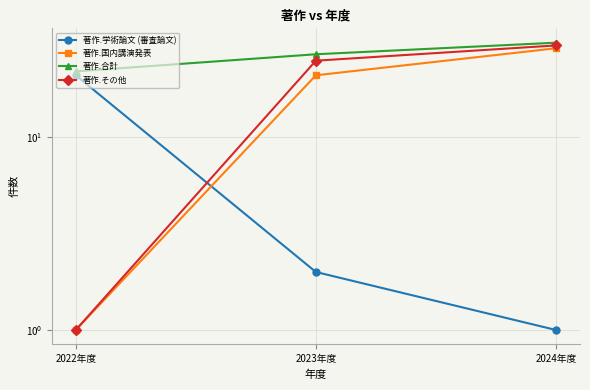

Is it true that 著作.国内講演発表 equals 29 at 2024年度?

True